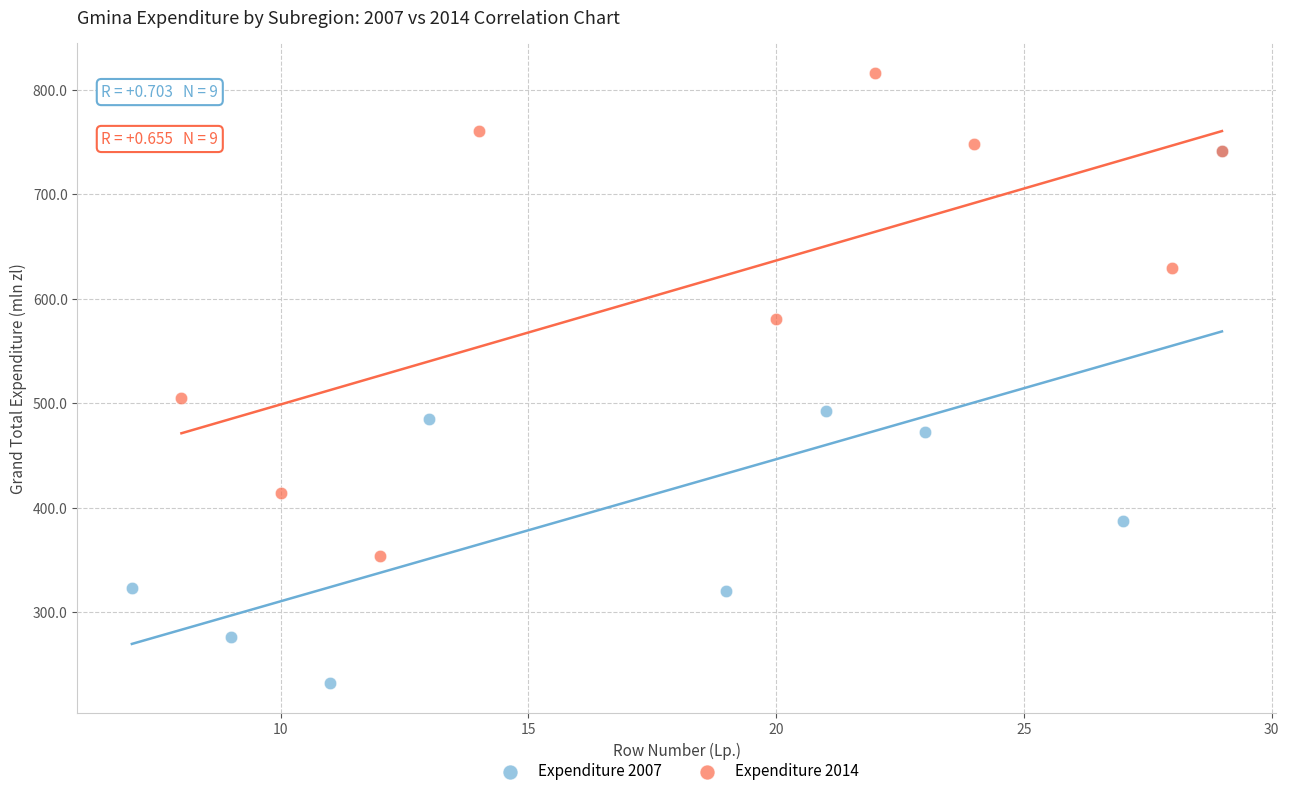

Which series reaches the minimum Y coordinate?

Expenditure 2007